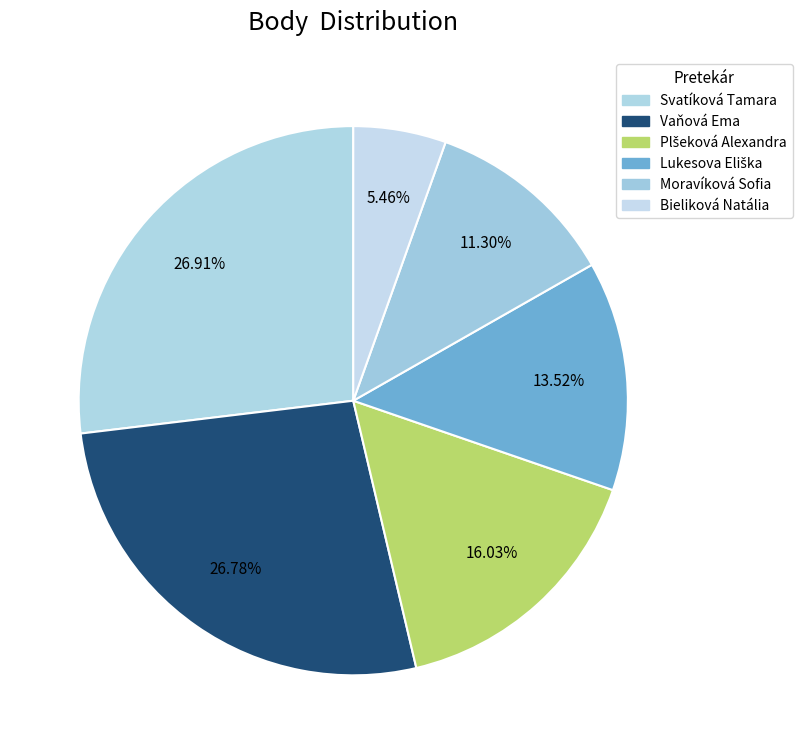

To the nearest percent, what is the average slice percentage?

17%